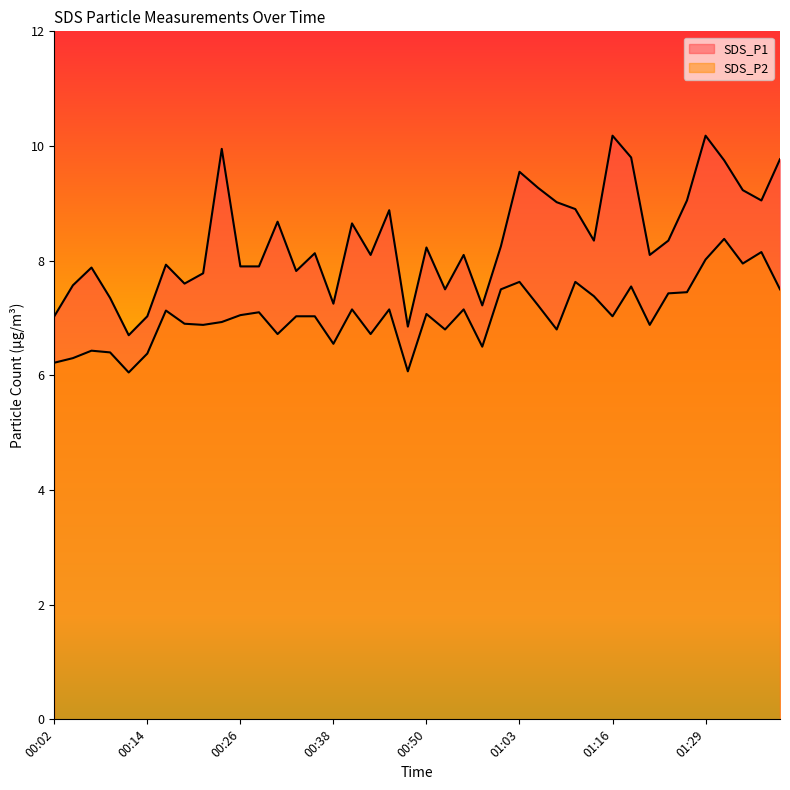

What is the average value of the SDS_P1 series?

8.4